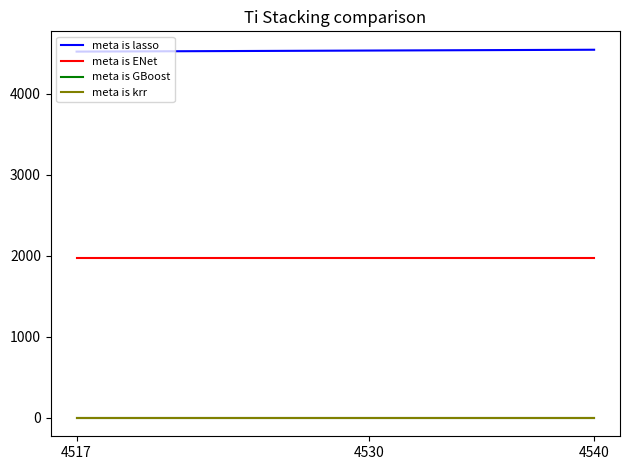

Rank the categories by meta is lasso value from lowest to highest.

4517, 4530, 4540